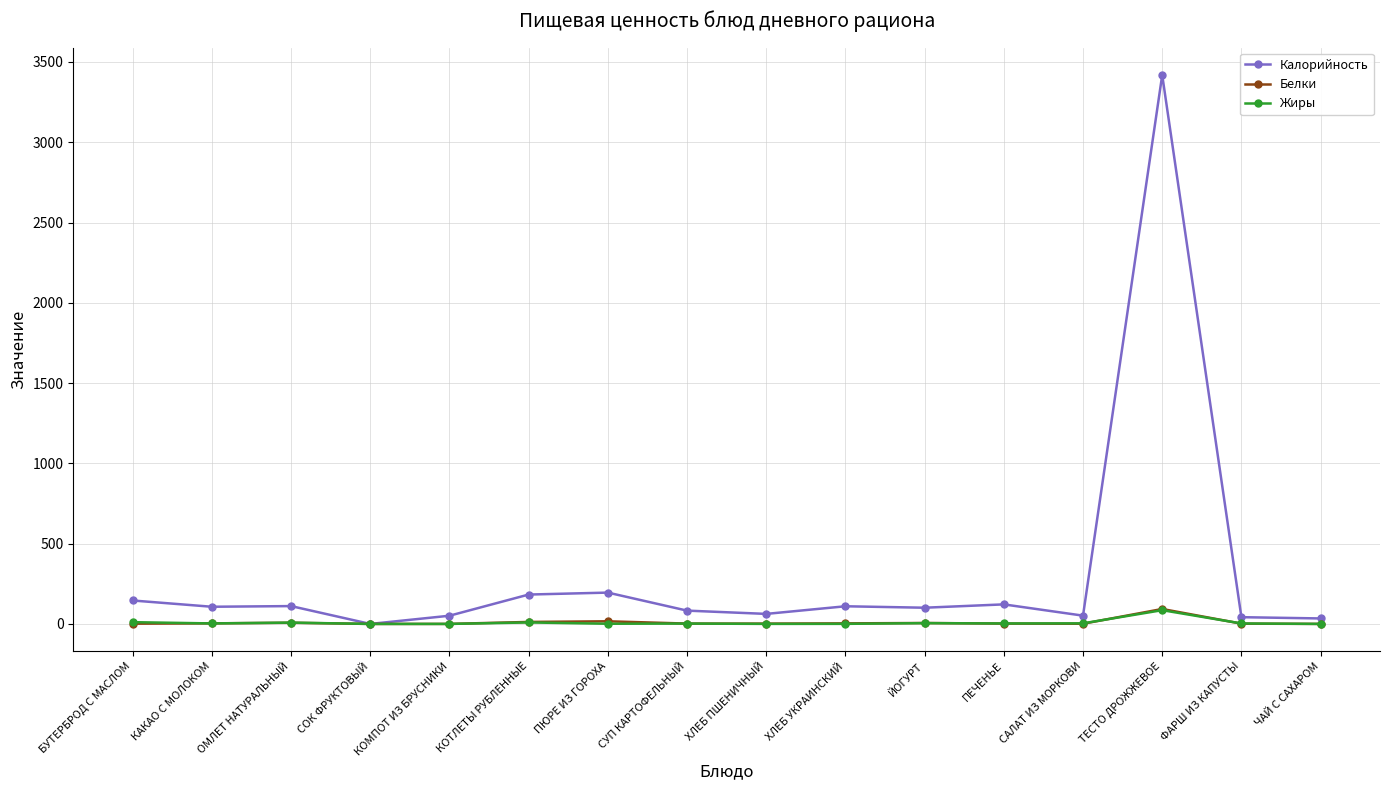

What are all the series names shown in the legend?

Калорийность, Белки, Жиры